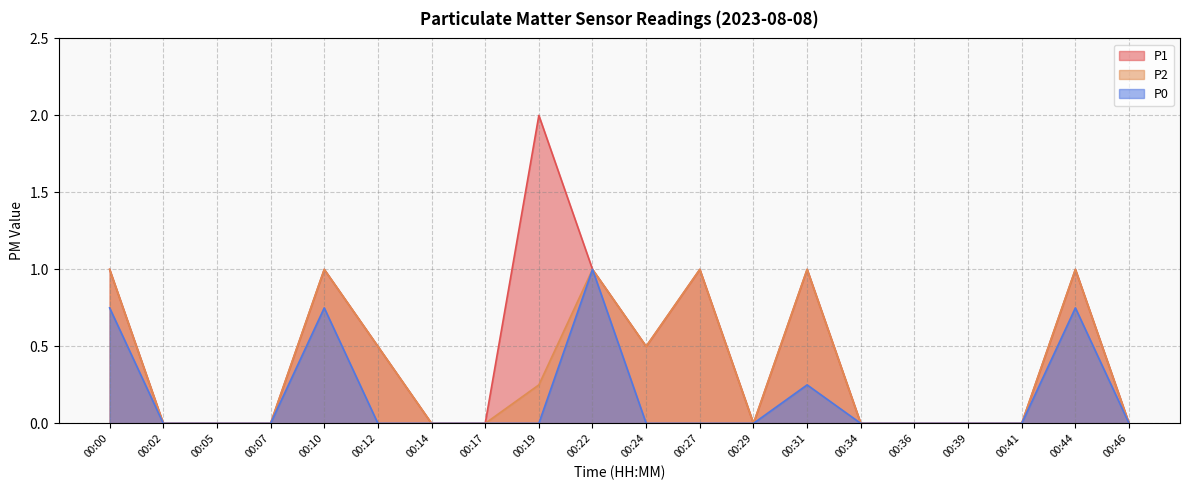

How many values in P2 are above zero?

9